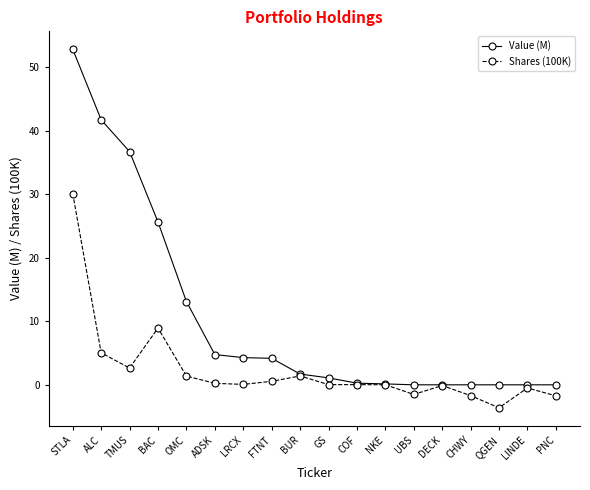

What position from the left is GS?

10